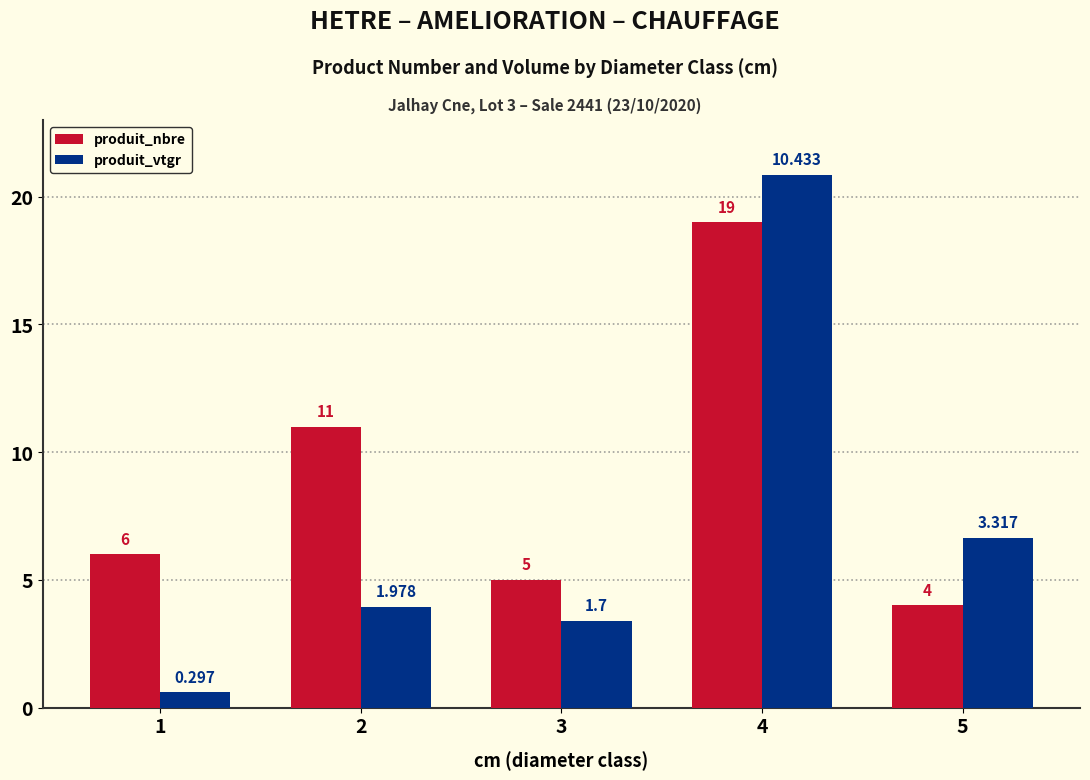

At which label does produit_nbre reach its minimum?

5